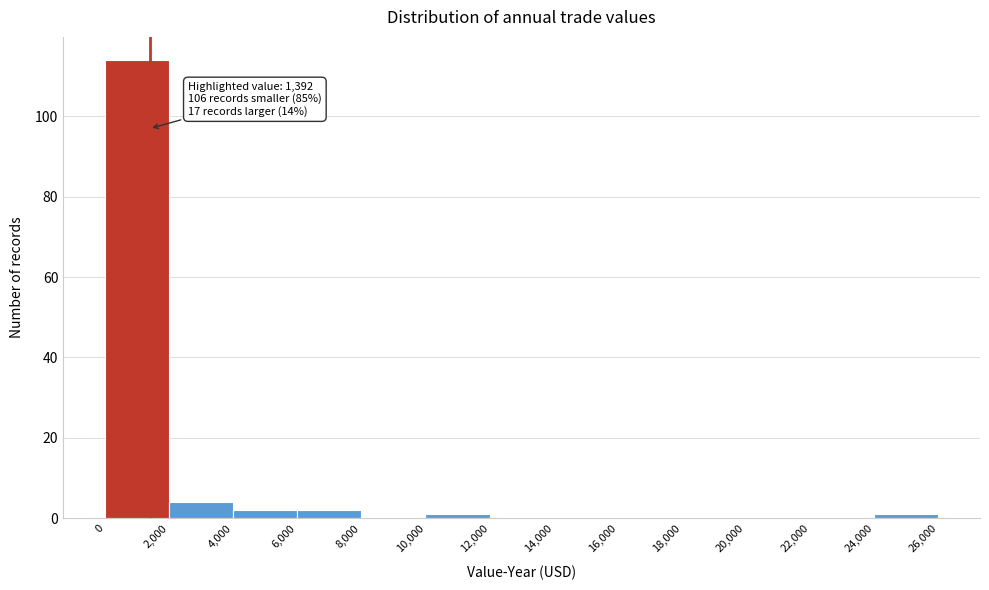

Which range on the x-axis has the tallest bar?

0 to 2,000